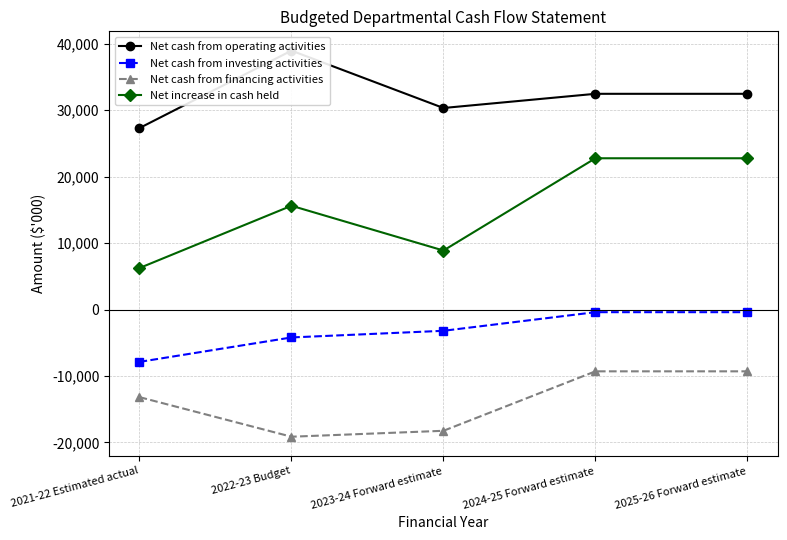

Does the chart have visible grid lines?

Yes